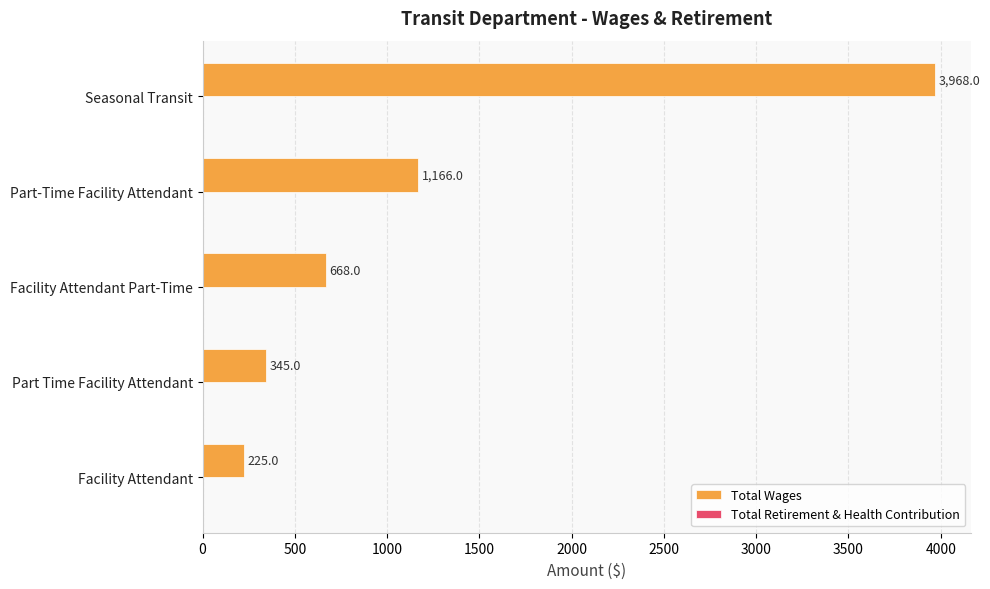

What is the change in value from Part-Time Facility Attendant to Facility Attendant Part-Time?

-498